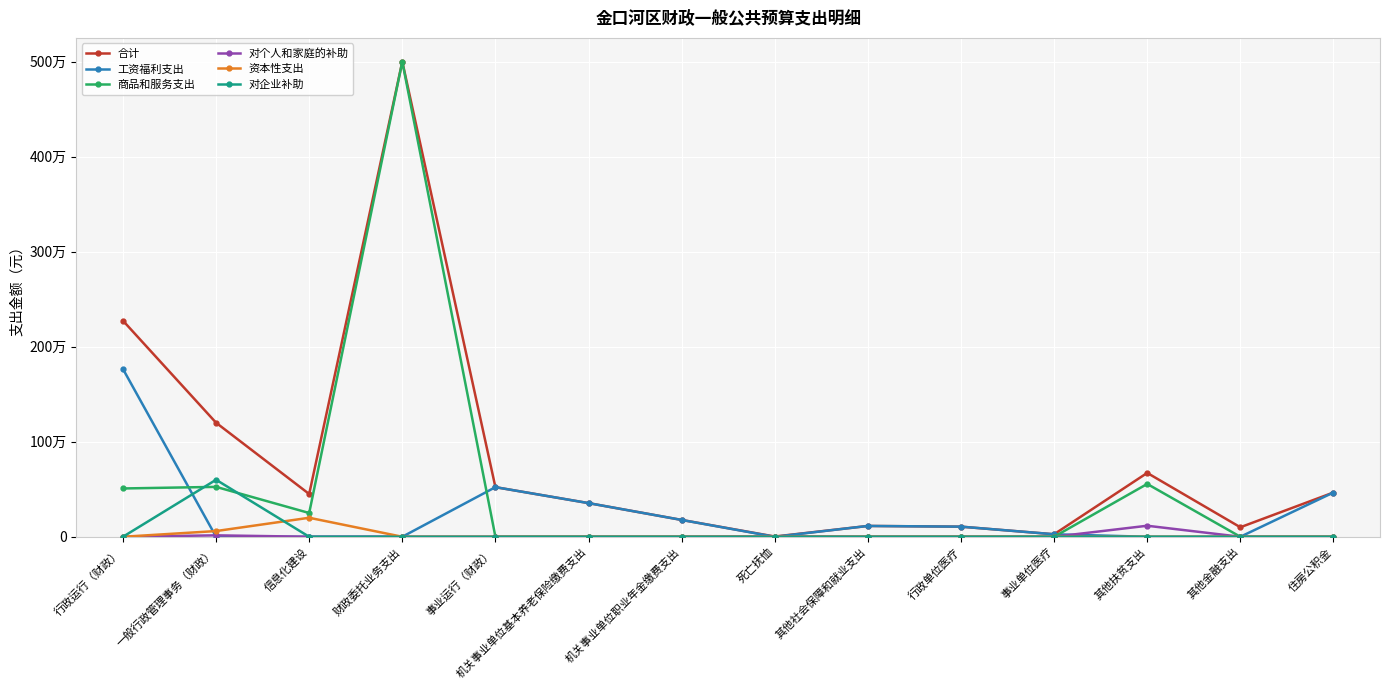

What are all the series names shown in the legend?

合计, 工资福利支出, 商品和服务支出, 对个人和家庭的补助, 资本性支出, 对企业补助